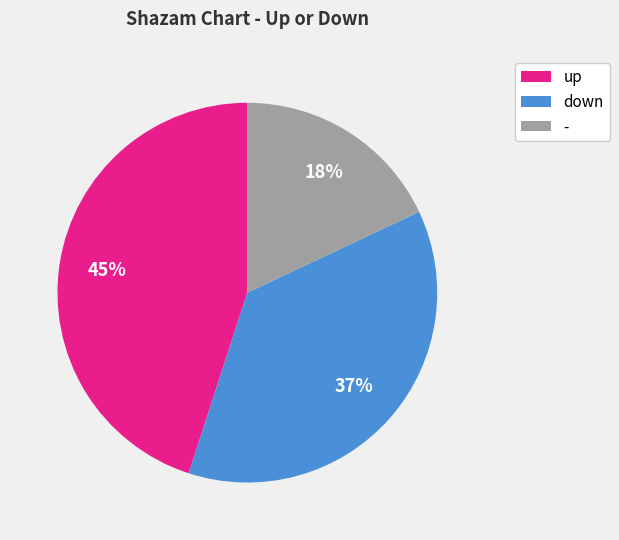

How many slices are in this pie chart?

3